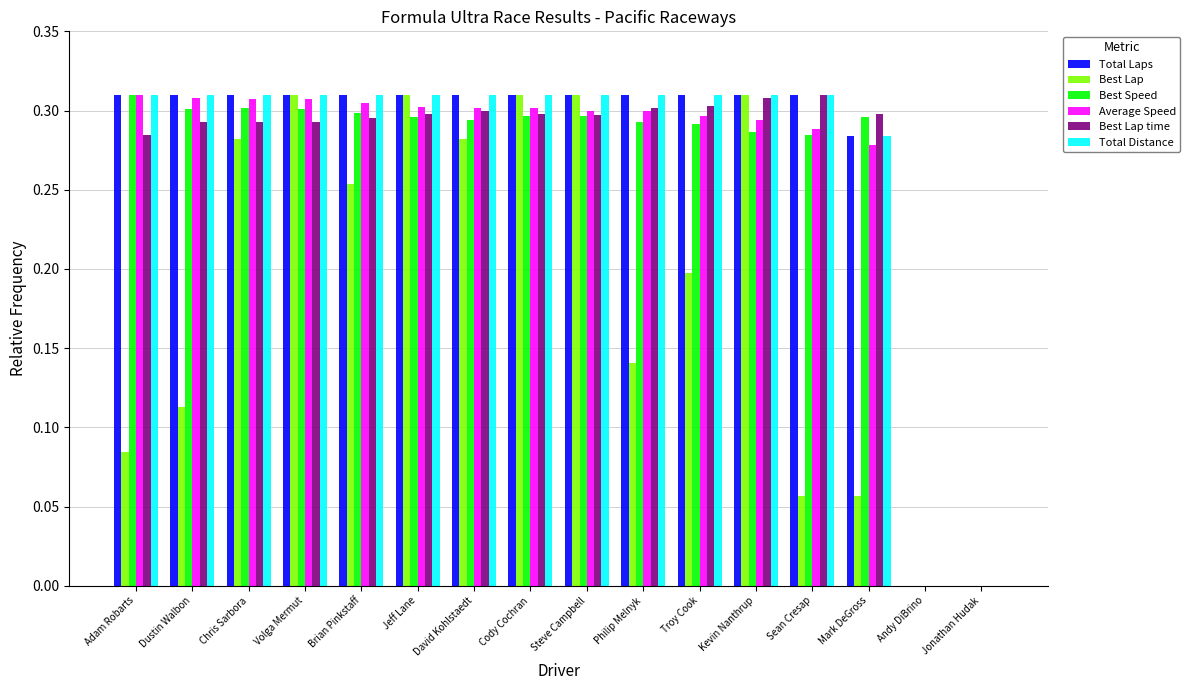

What is the average value of the Best Lap series?

0.2